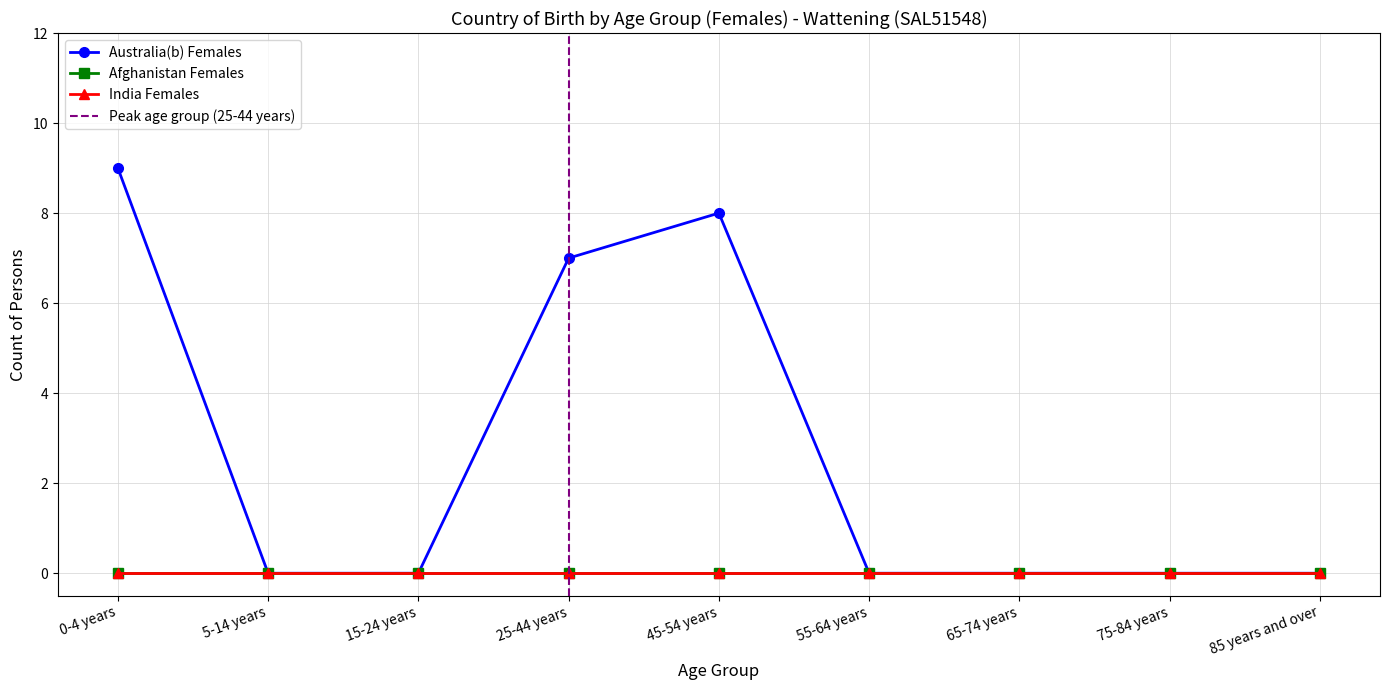

Where is Australia(b) Females nearest to the value 4?

25-44 years